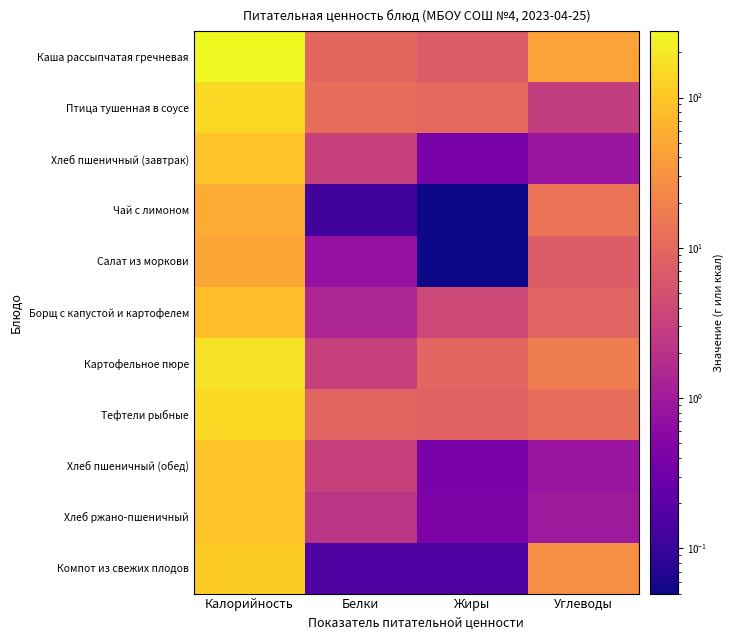

At which category does the chart reach its minimum across all series?

Жиры